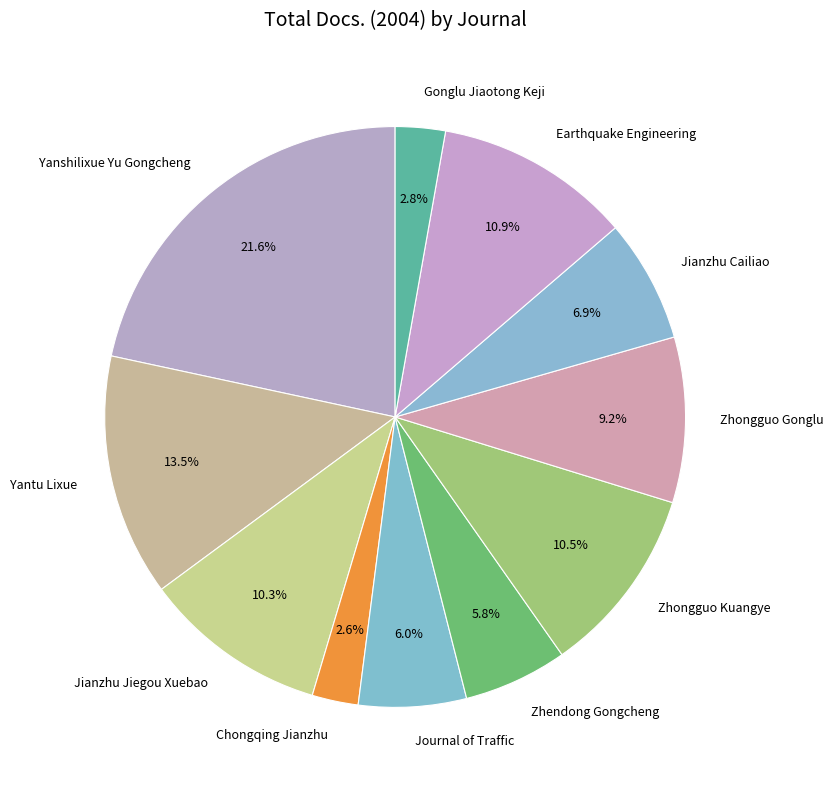

The Chongqing Jianzhu slice represents 3% of the pie. True or false?

True